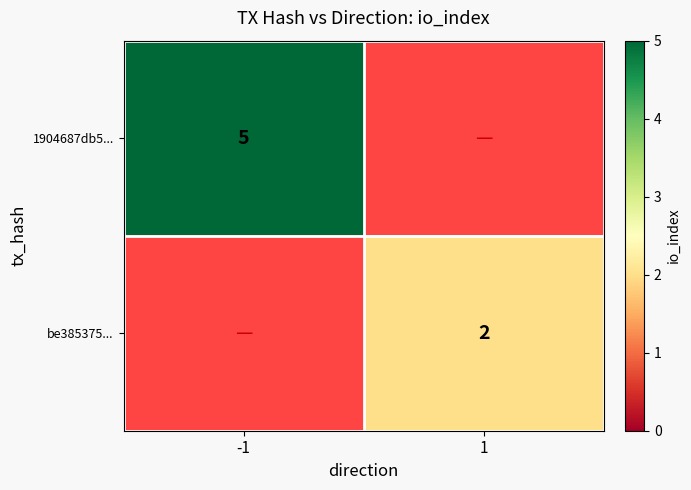

The value of be385375... at 1 is 2. True or false?

True